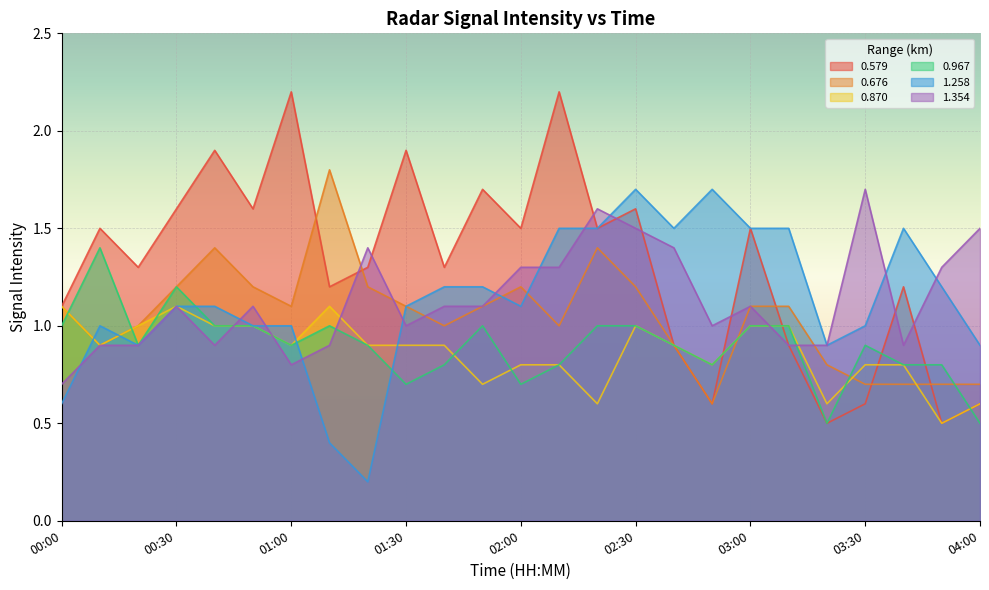

Read the 0.870 value at 00:50.

1.0